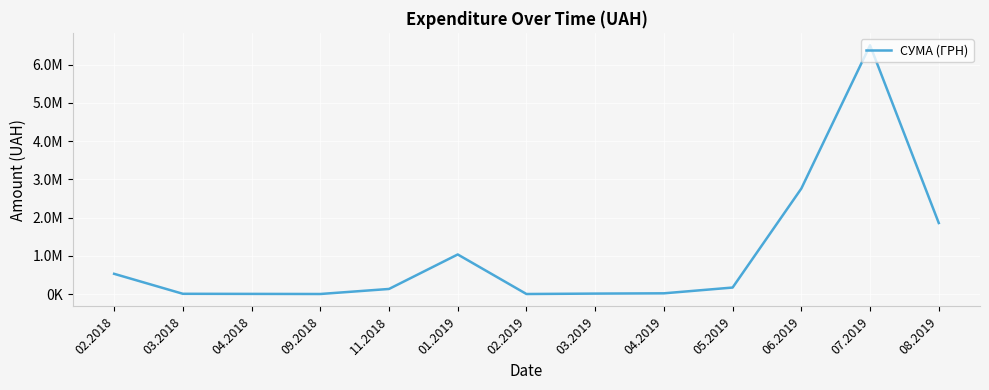

Which label corresponds to the smallest value in the chart?

02.2019